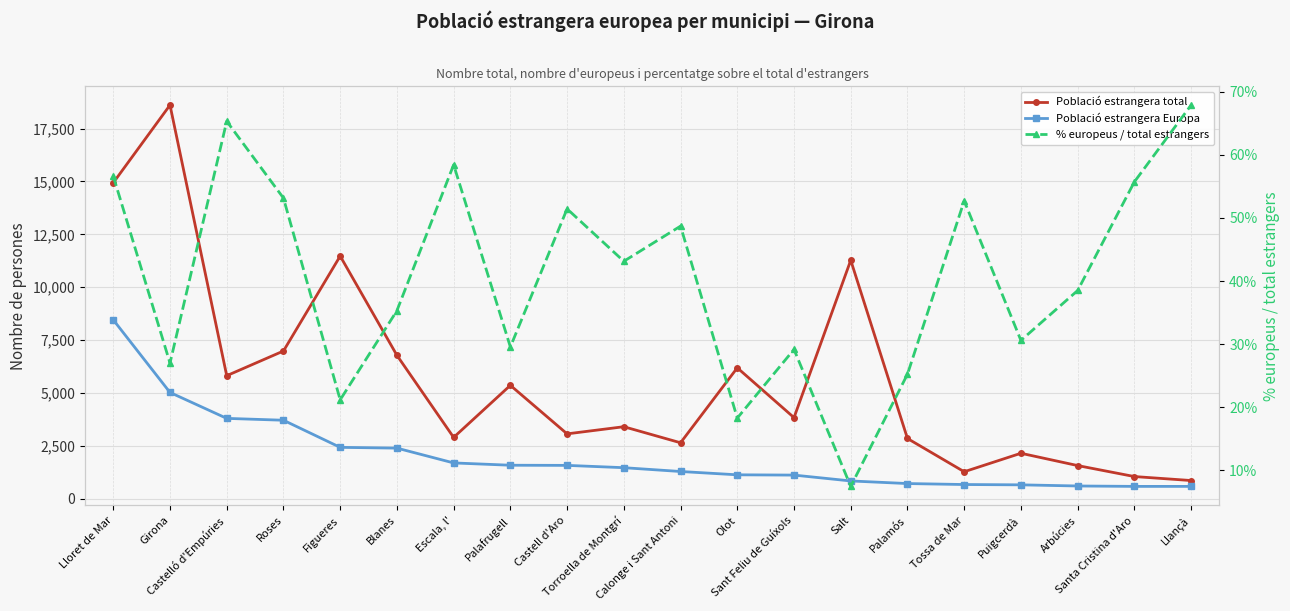

Which series has the largest total across all categories?

Població estrangera total